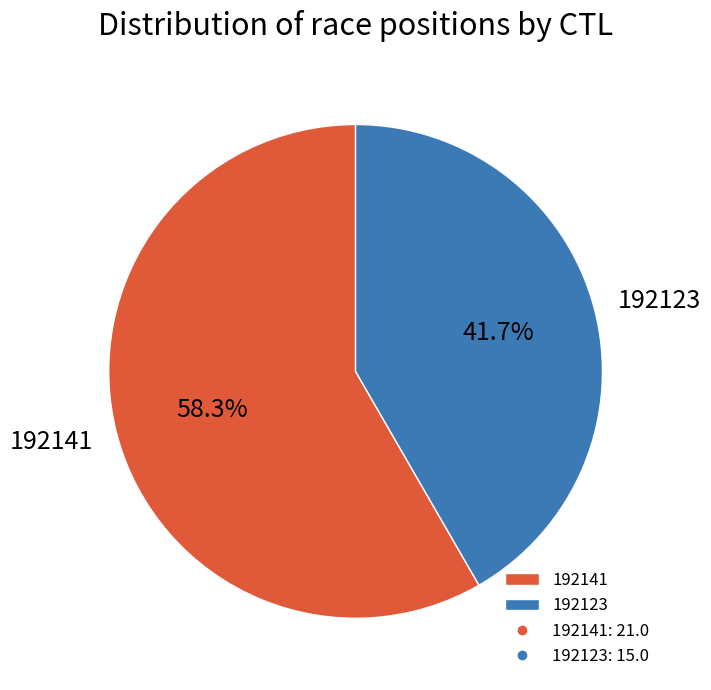

To the nearest percent, what is the difference between the largest and smallest slice percentages?

17%